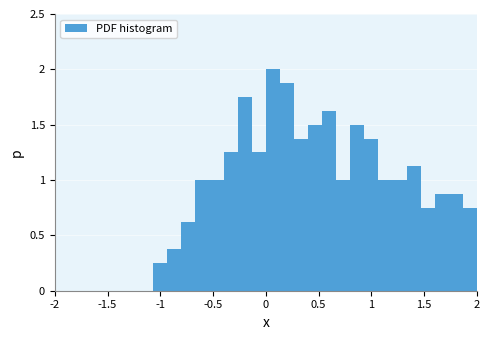

Read against the x-axis, roughly where is the centre of the tallest bar?

0.05